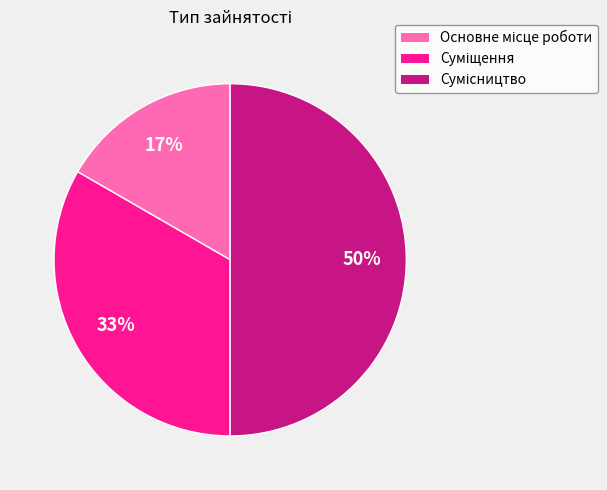

To the nearest percent, what is the average slice percentage?

33%